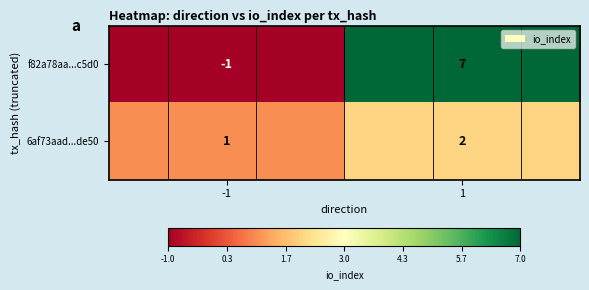

The f82a78aa...c5d0 series shows -1 at -1. True or false?

False